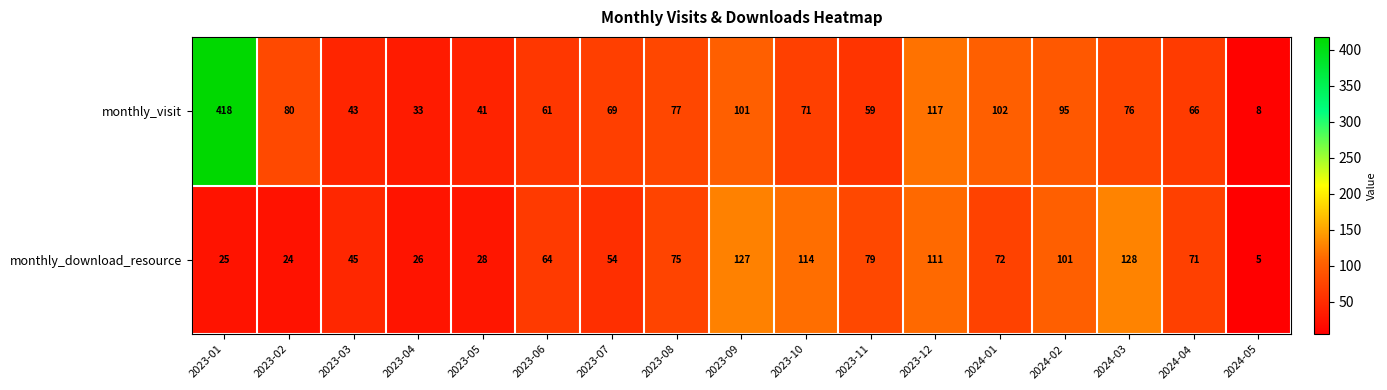

At which category is the sum across all series the highest?

2023-01